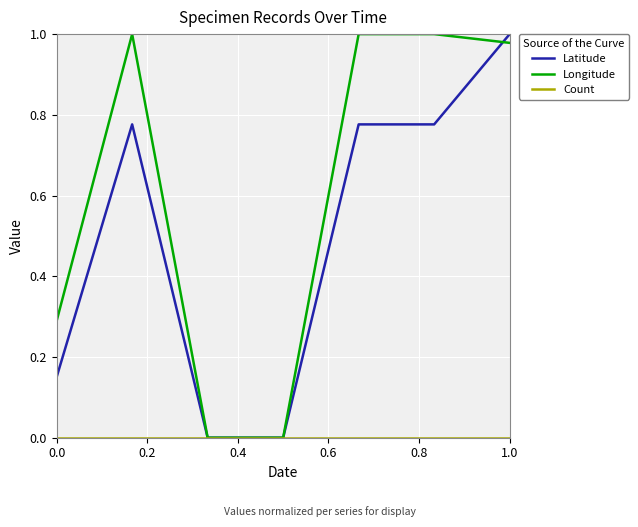

Which series has the largest total across all categories?

Longitude